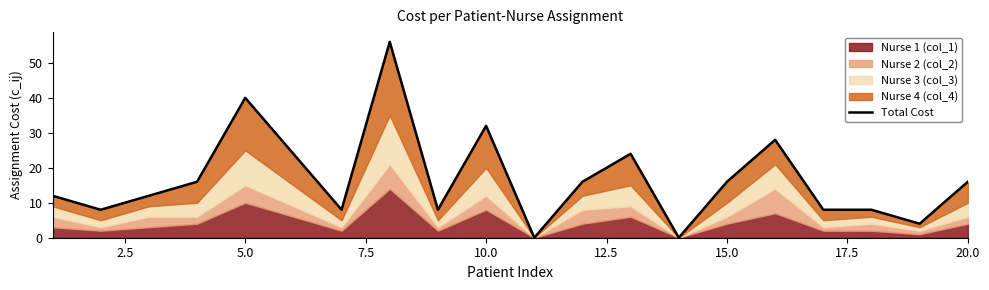

The chart shows a value of 70 at 5.0. True or false?

False